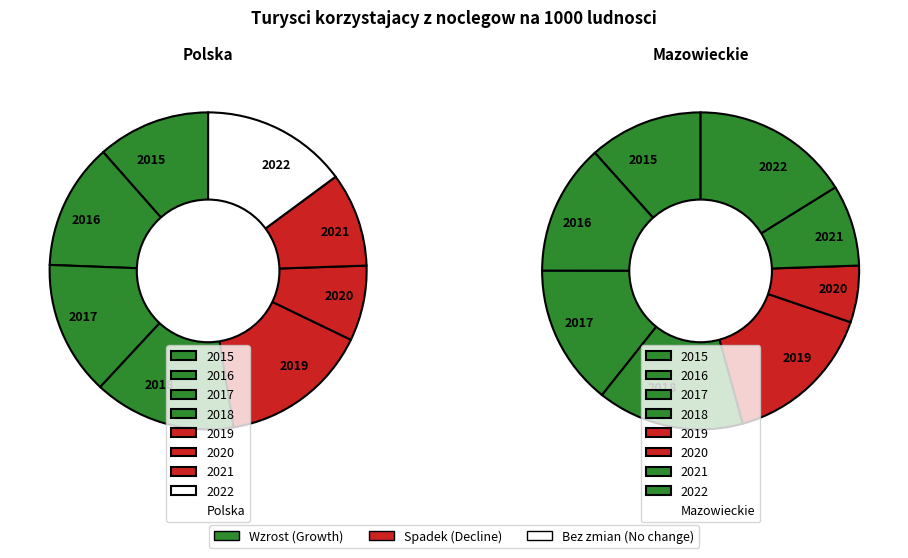

What is the total percentage of 2017 and 2022?

28.6%